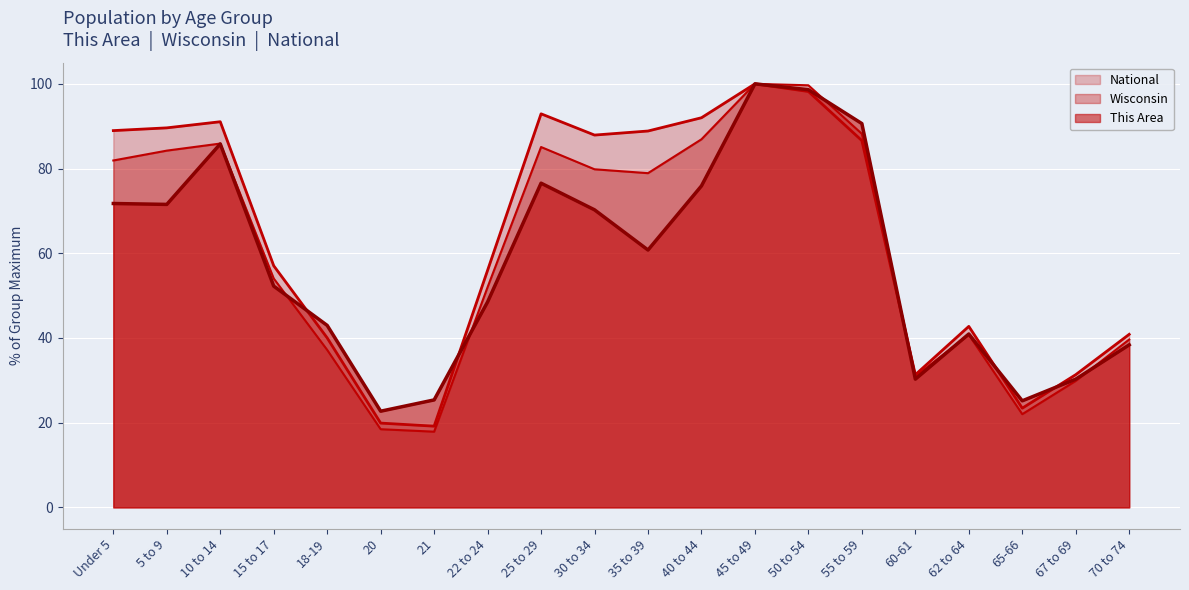

What is the difference between the maximum and second lowest values in the Wisconsin series?

81.5